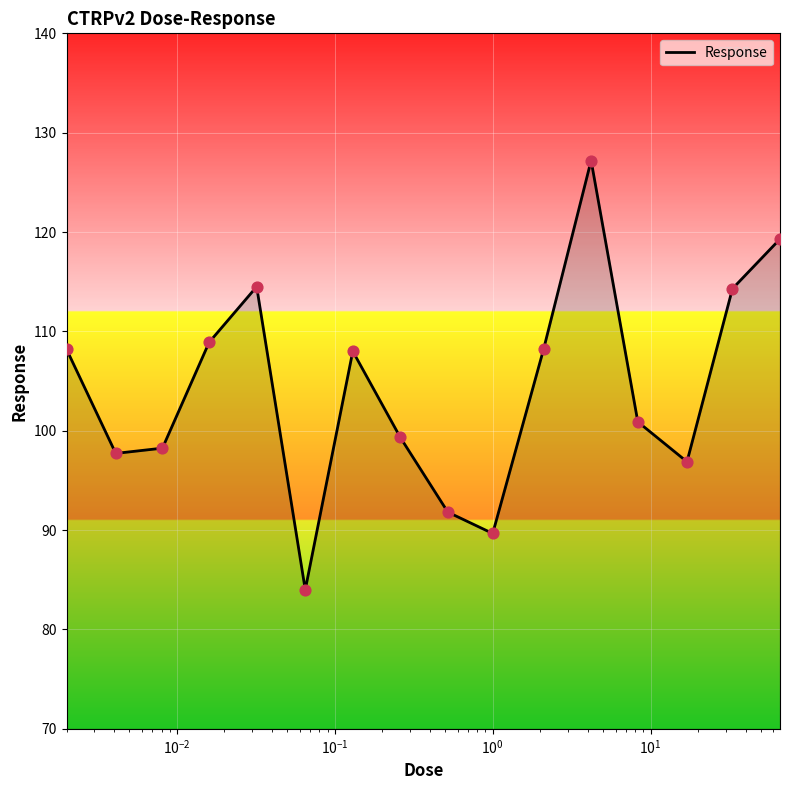

What is the maximum value shown in the chart?

127.2